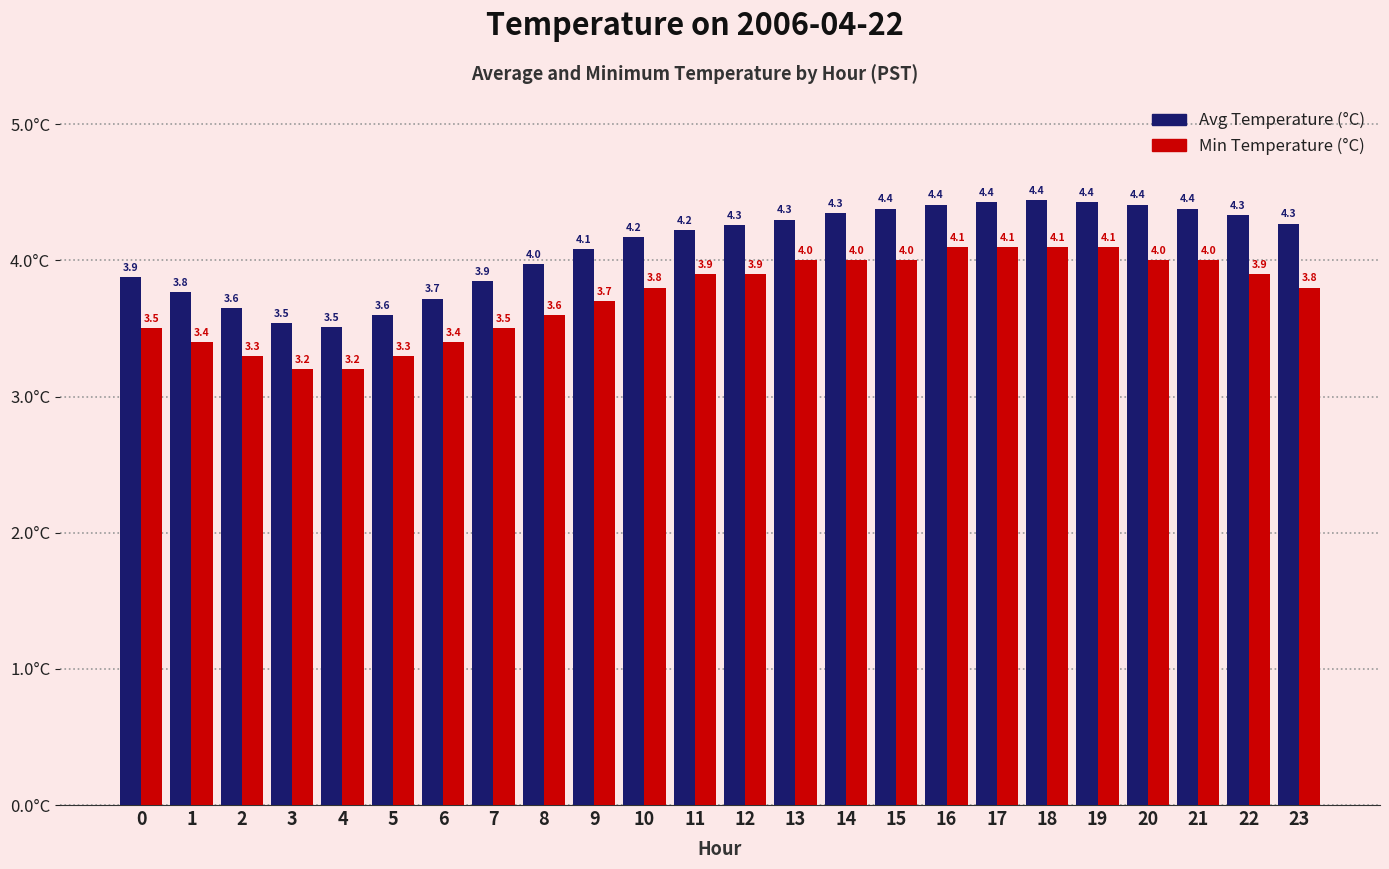

How many bars are there in total?

48